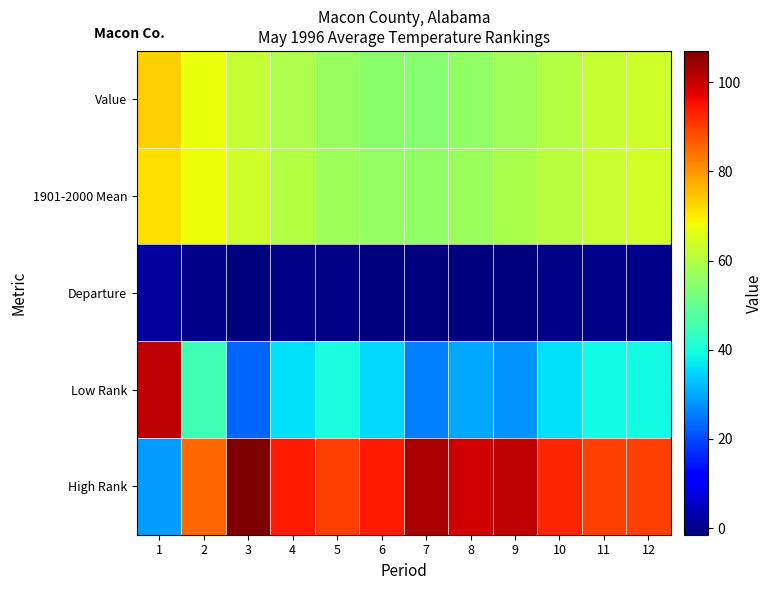

Reading right to left, extract all data points from this chart.

Value: 12=63.5	11=62.3	10=60.3	9=57.8	8=55.7	7=54.2	6=54.7	5=56.4	4=59.3	3=62.4	2=67.2	1=73.4
1901-2000 Mean: 12=64.0	11=62.8	10=61.0	9=58.9	8=56.8	7=55.7	6=55.8	5=57.4	4=60.1	3=63.7	2=67.6	1=71.6
Departure: 12=-0.5	11=-0.5	10=-0.7	9=-1.1	8=-1.1	7=-1.5	6=-1.1	5=-1.0	4=-0.8	3=-1.3	2=-0.4	1=1.8
Low Rank: 12=39.0	11=39.0	10=36.0	9=28.0	8=30.0	7=26.0	6=35.0	5=40.0	4=36.0	3=23.0	2=45.0	1=101.0
High Rank: 12=90.0	11=90.0	10=93.0	9=101.0	8=99.0	7=103.0	6=94.0	5=90.0	4=94.0	3=107.0	2=85.0	1=29.0